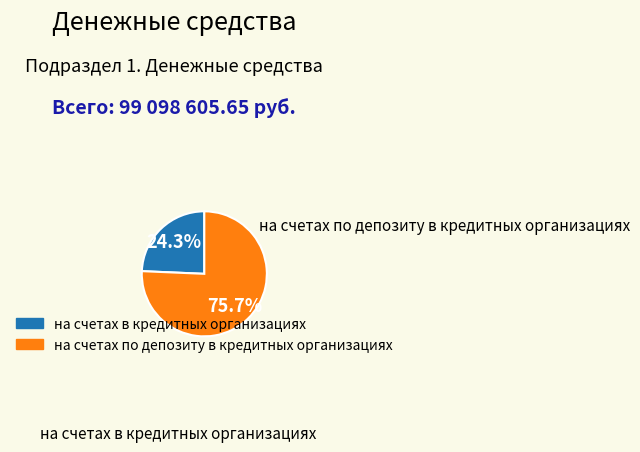

To the nearest percent, what portion does на счетах по депозиту в кредитных организациях represent?

76%